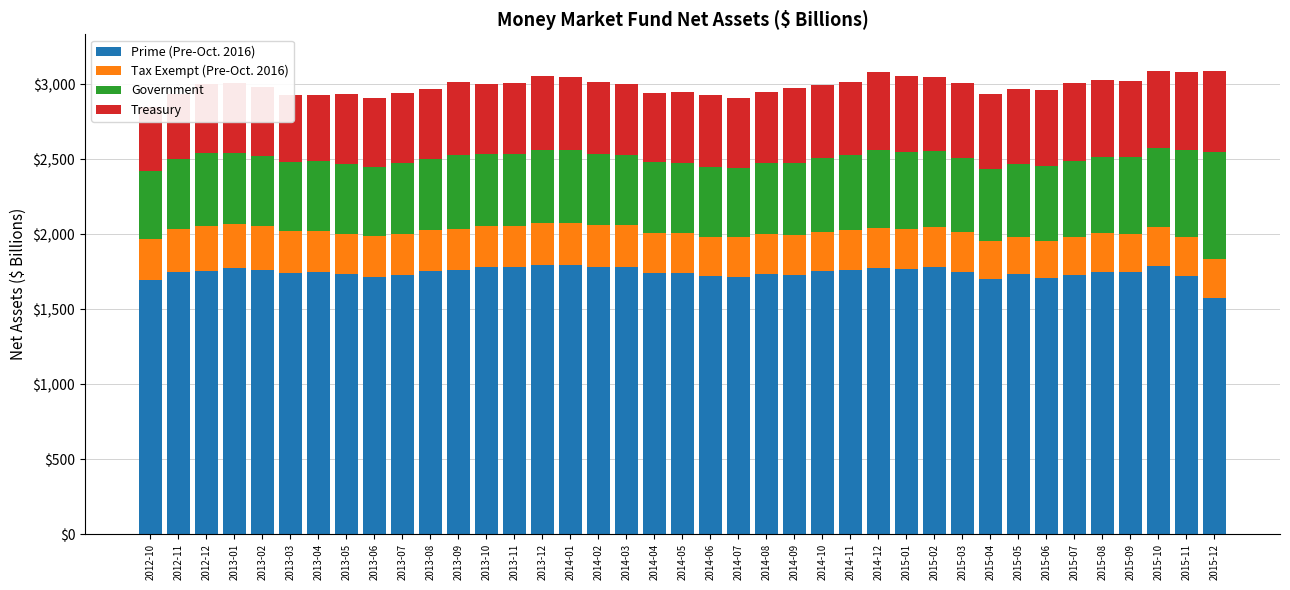

Which series has the largest total across all categories?

Prime (Pre-Oct. 2016)